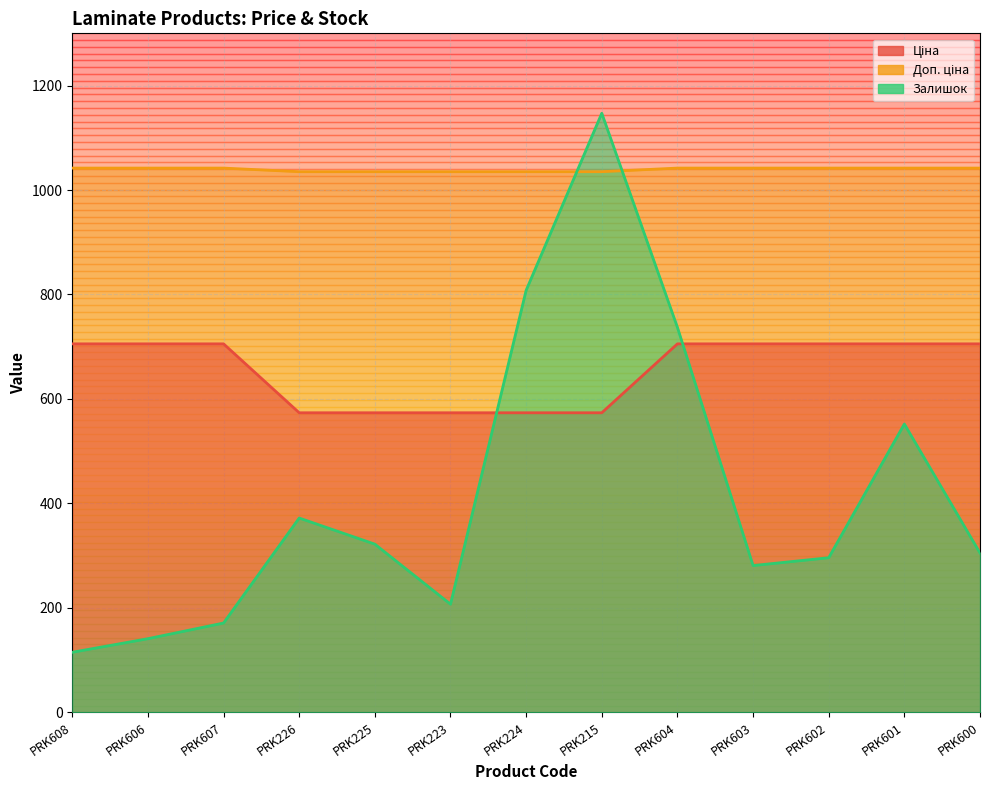

True or false: Залишок has a value of 496.1 at PRK226.

False